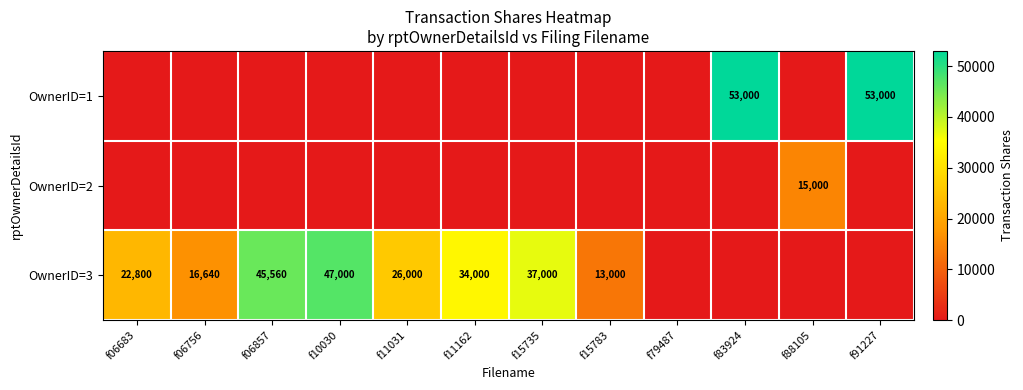

The value of OwnerID=3 at f06683 is 5501. True or false?

False